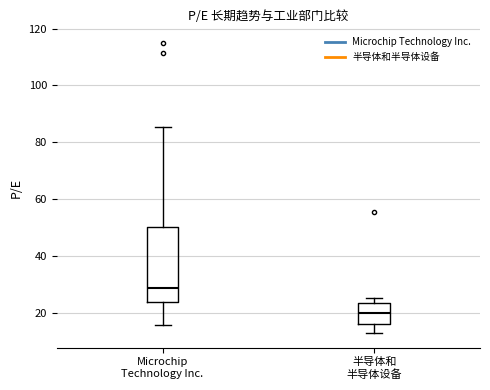

Where is the lower edge of the box for 半导体和 半导体设备 on the y-axis? The values are not printed on the chart, so give them approximately, as read against the axis.

16